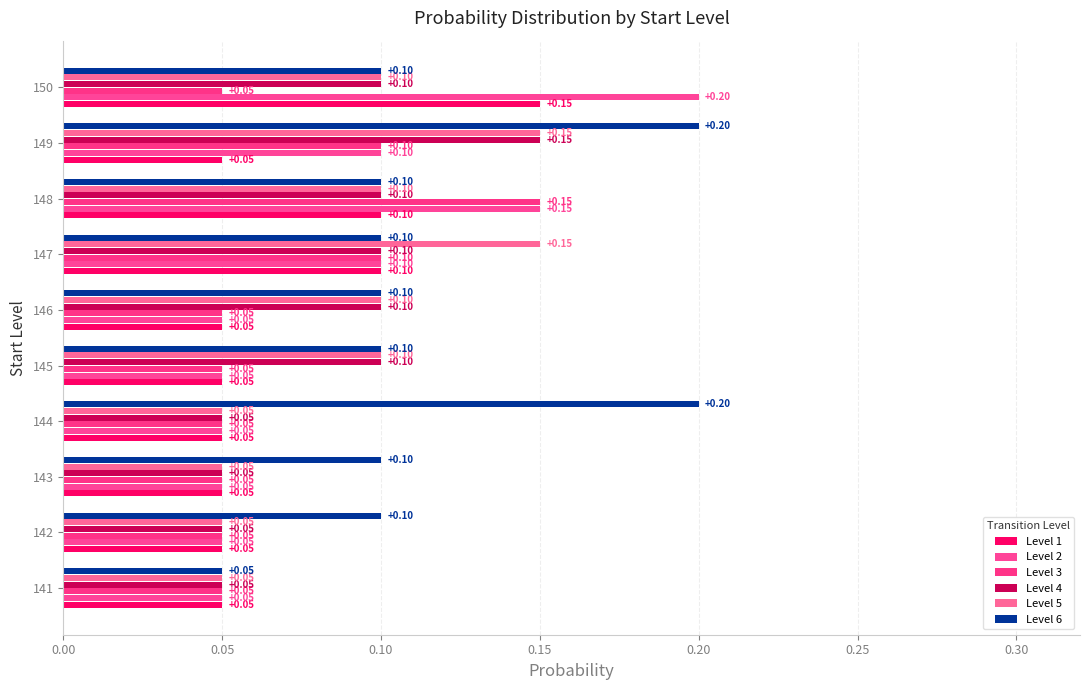

How many distinct data groups are displayed?

6